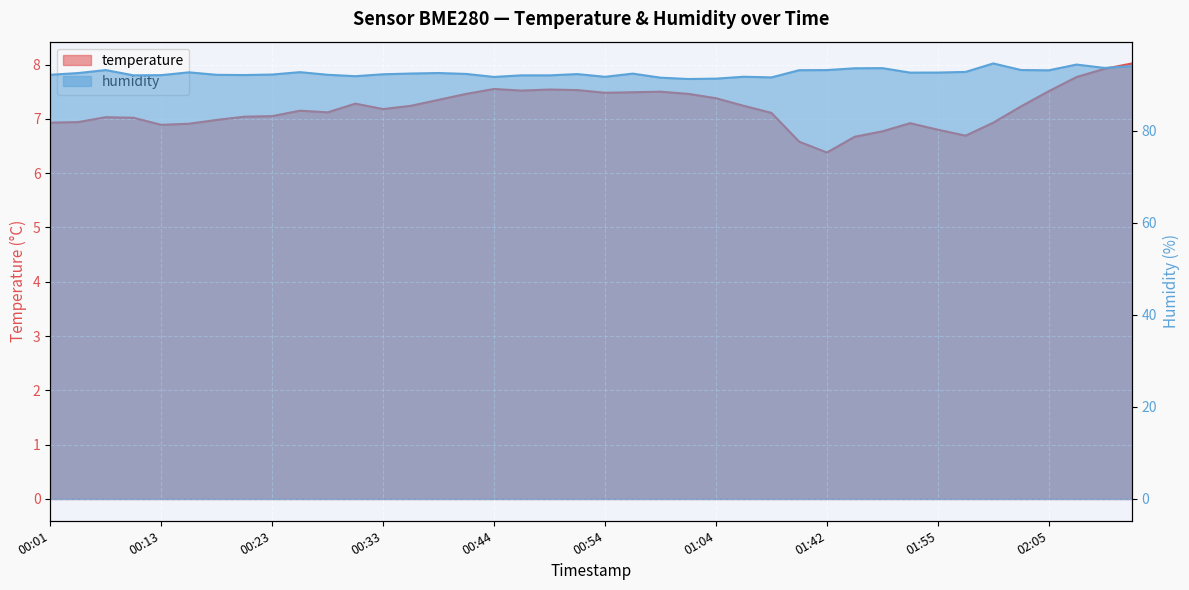

How many lines are shown in the chart?

2